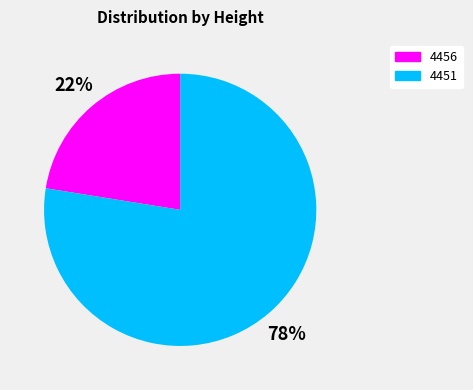

Is it true that 4451 is 78% of the pie?

True